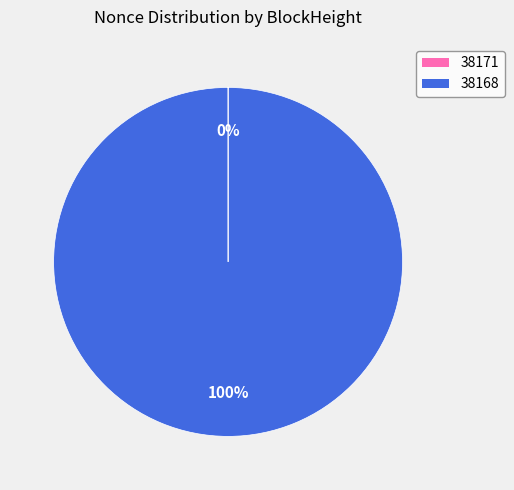

To the nearest percent, what is the average slice percentage?

50%